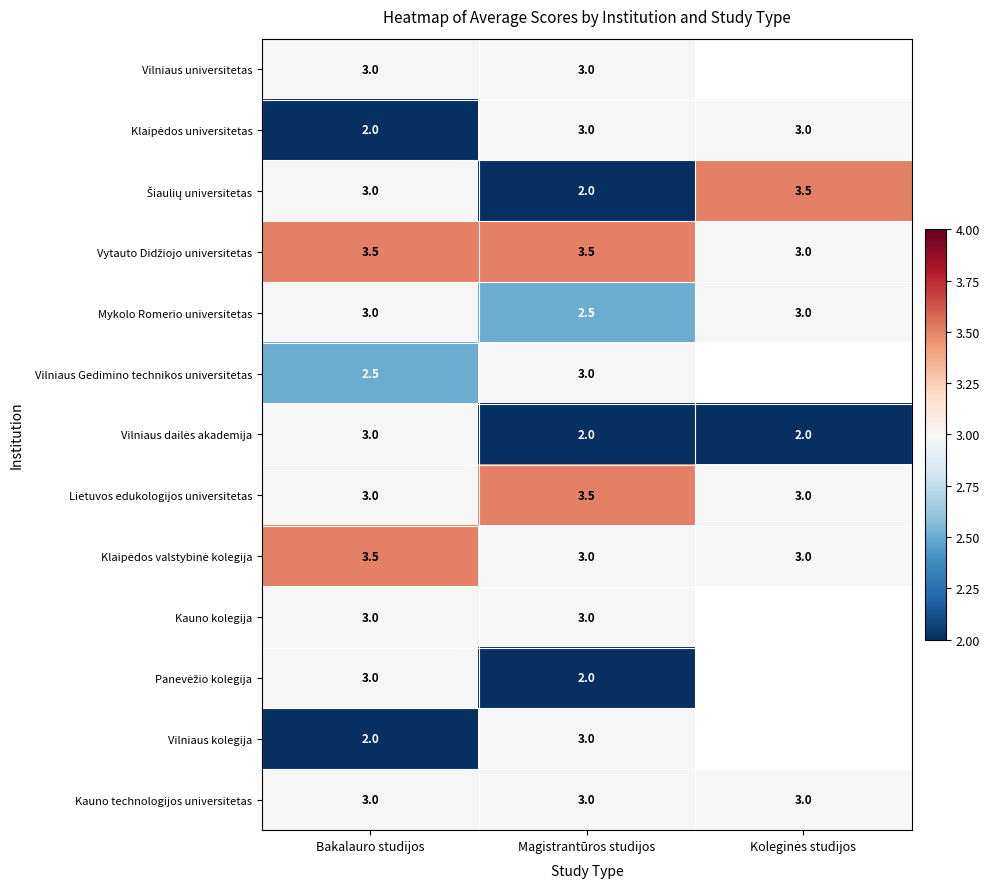

True or false: Vilniaus Gedimino technikos universitetas has a value of 0.6 at Magistrantūros studijos.

False